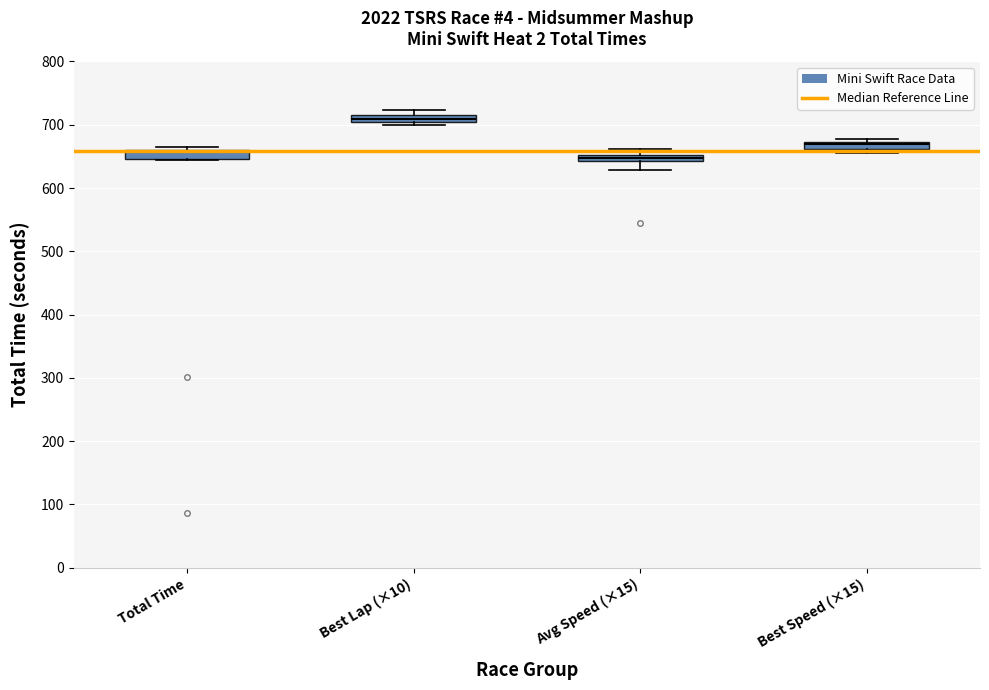

Where is the lower edge of the box for Total Time on the y-axis? The values are not printed on the chart, so give them approximately, as read against the axis.

650